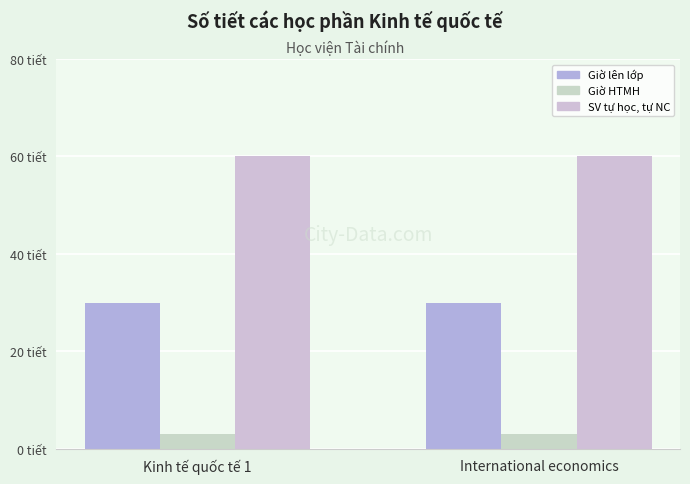

Rank the series at Kinh tế quốc tế 1 from lowest to highest value.

Giờ HTMH, Giờ lên lớp, SV tự học, tự NC